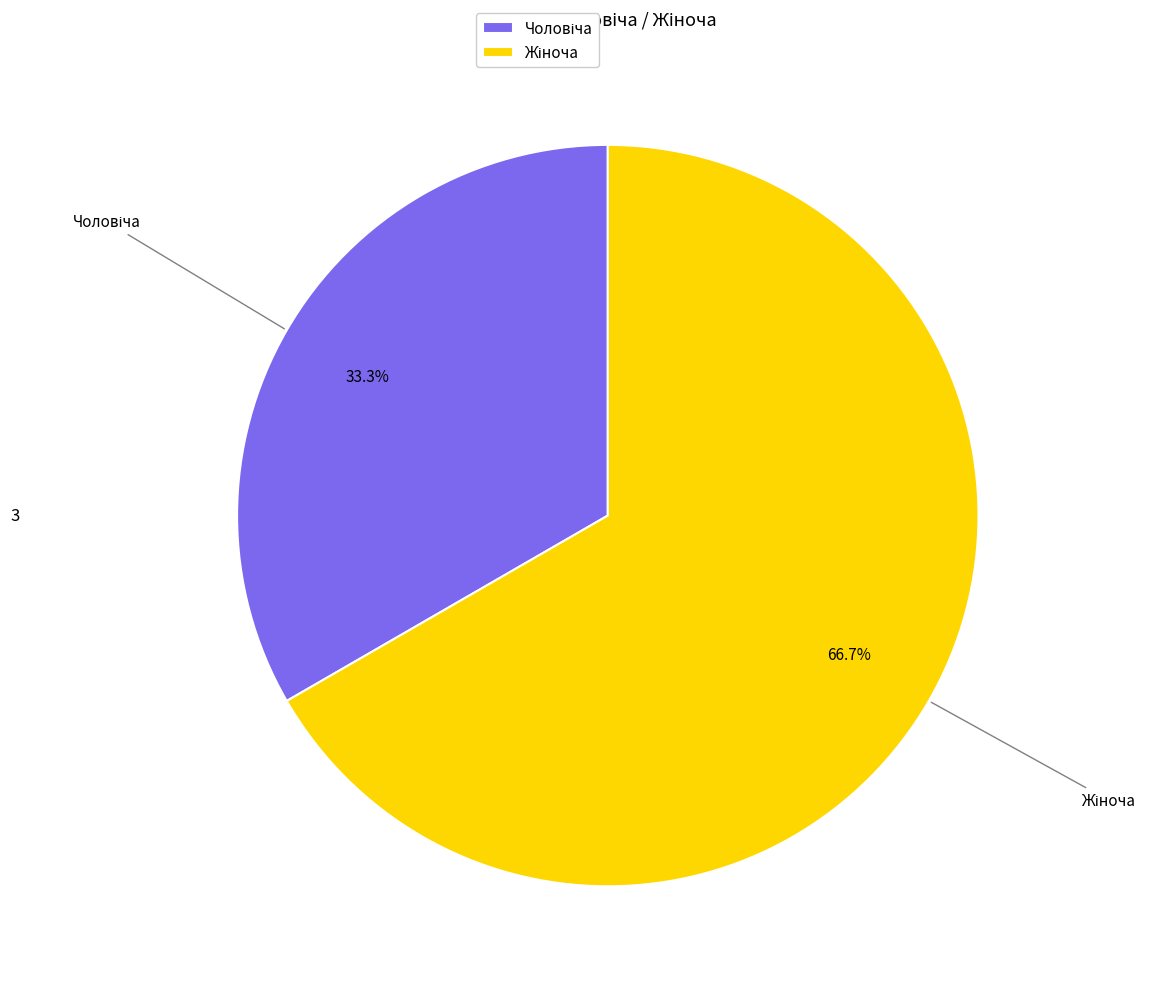

Is there a majority slice in this chart?

Yes